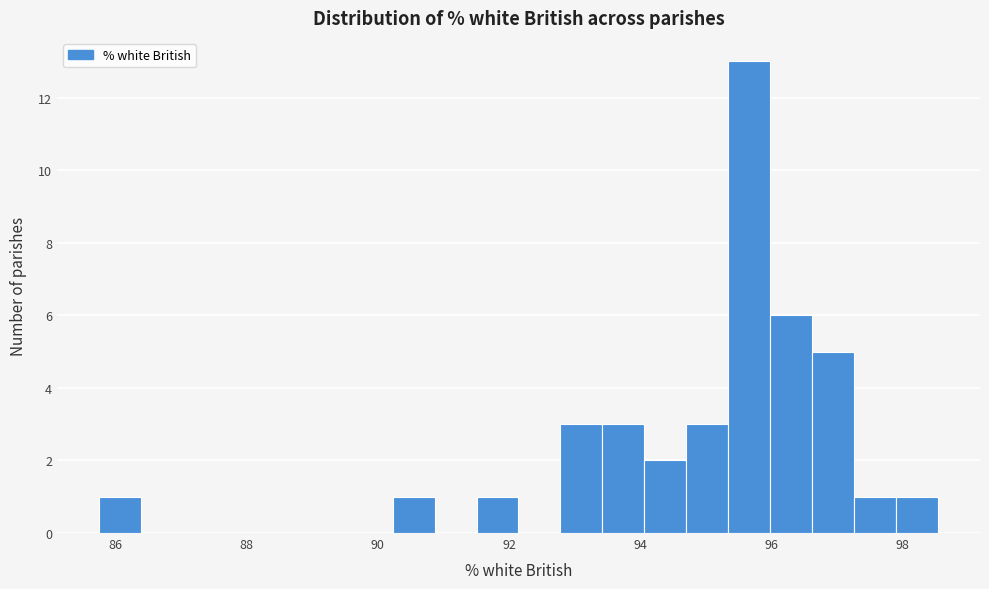

Read against the x-axis, roughly where is the centre of the tallest bar?

95.6